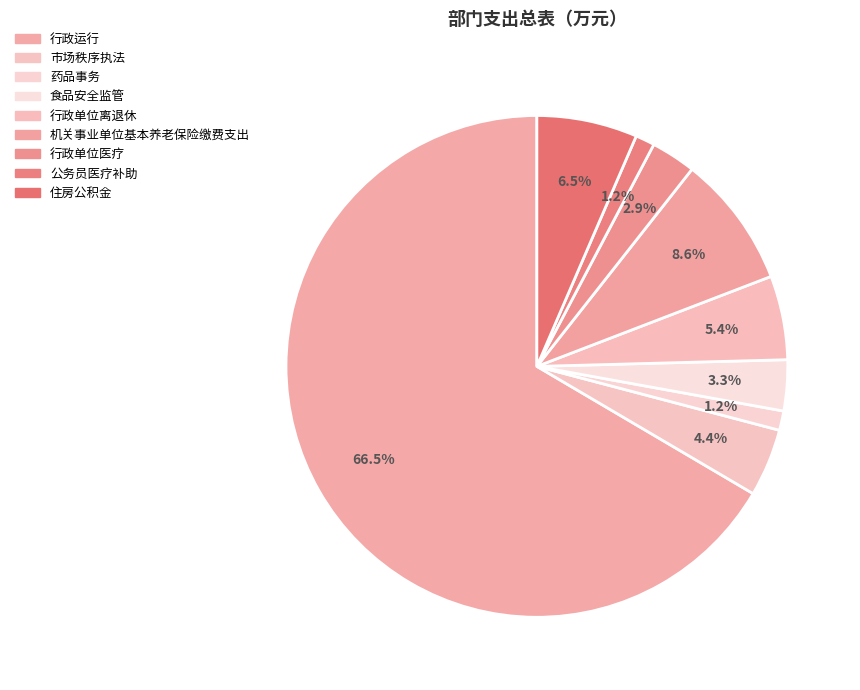

How many segments does this pie chart have?

9